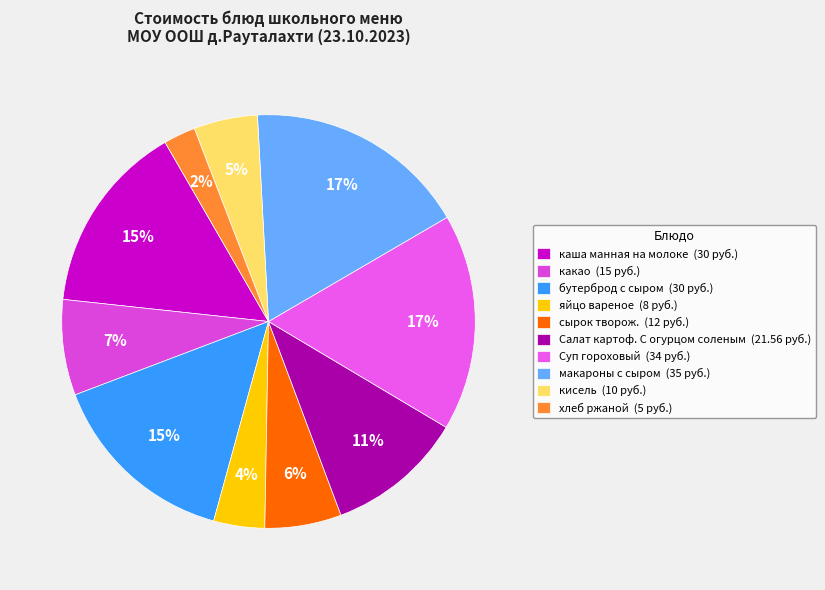

What is the ratio of the value at сырок творож. to the value at Суп гороховый?

0.4